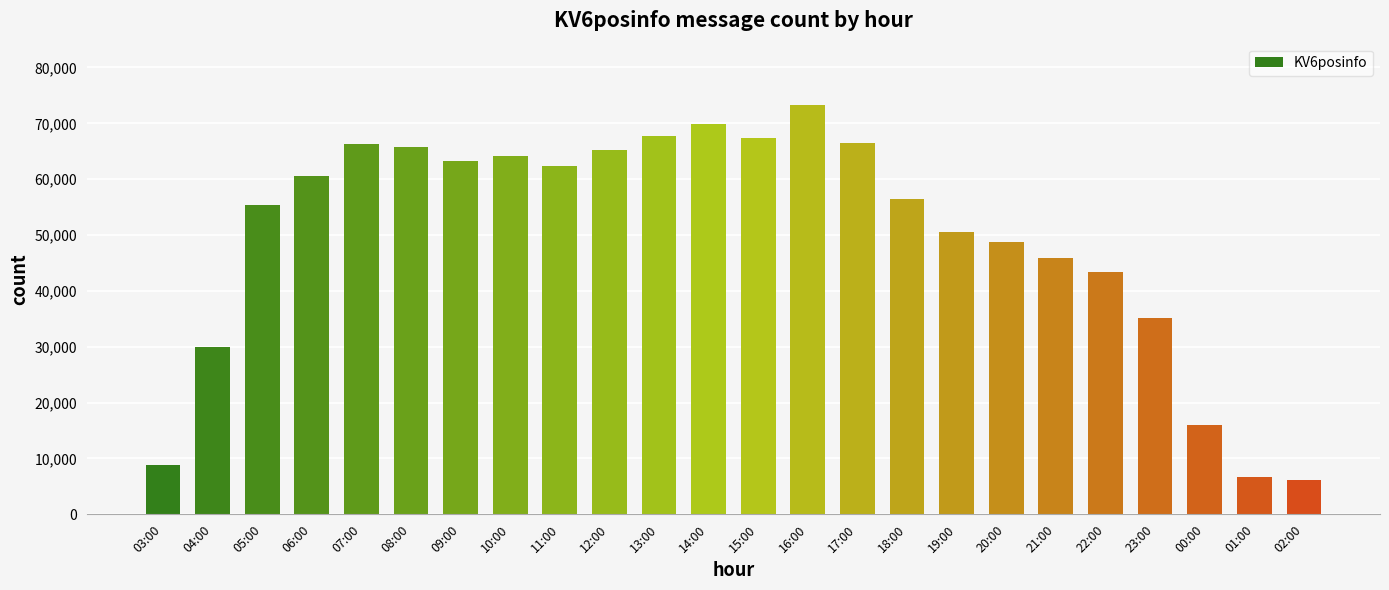

Are the bars grouped side by side (vs. stacked)?

No